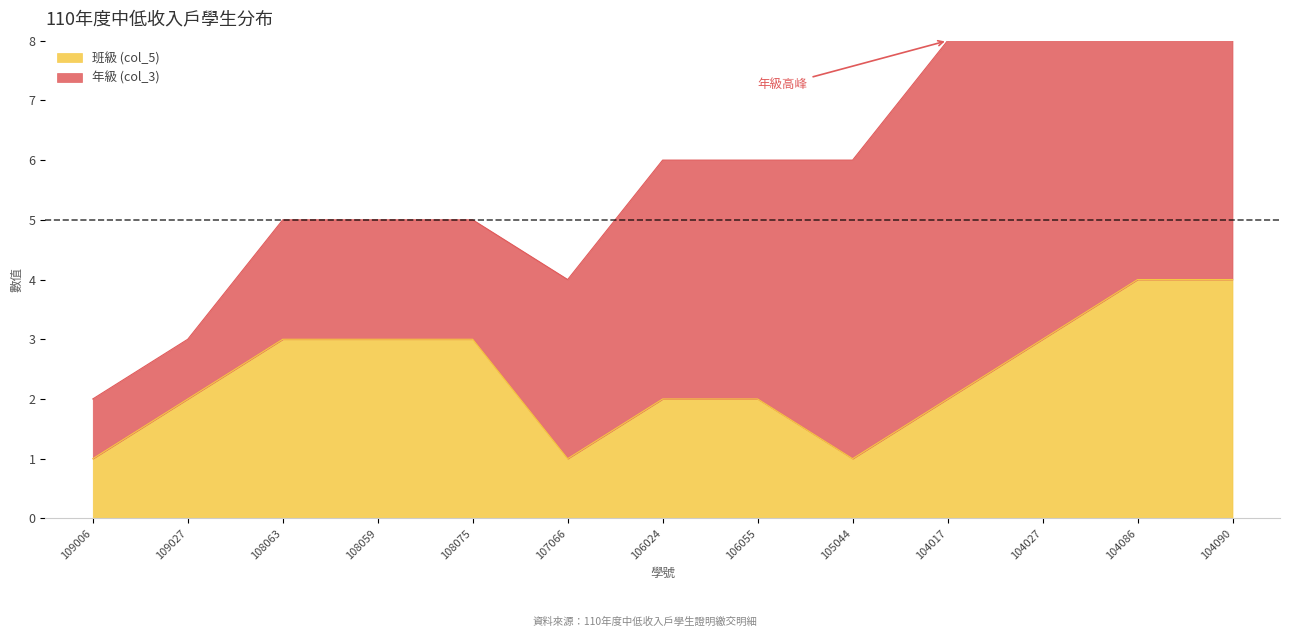

List the labels in order of value, largest first.

104086, 104090, 108063, 108059, 108075, 104027, 109027, 106024, 106055, 104017, 109006, 107066, 105044